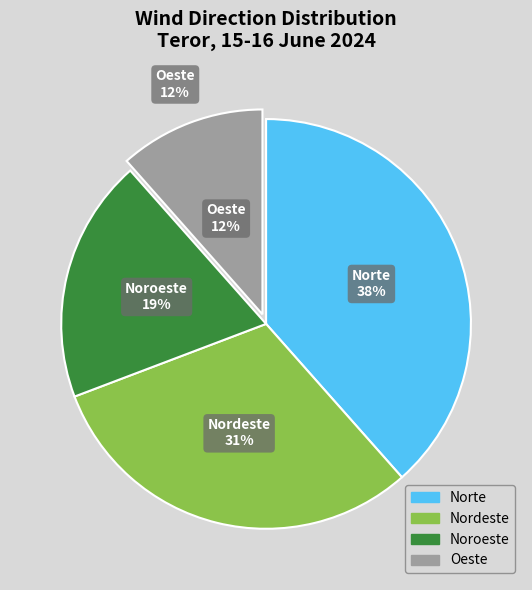

What percentage is the Oeste slice, to the nearest percent?

12%